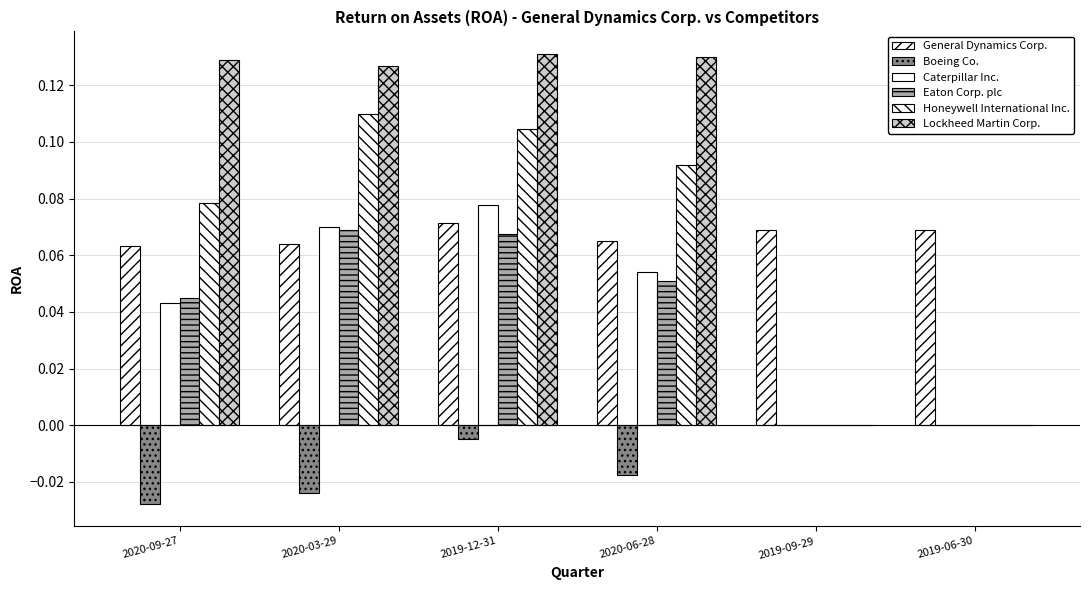

Is it true that Lockheed Martin Corp. equals 0.1 at 2020-09-27?

True